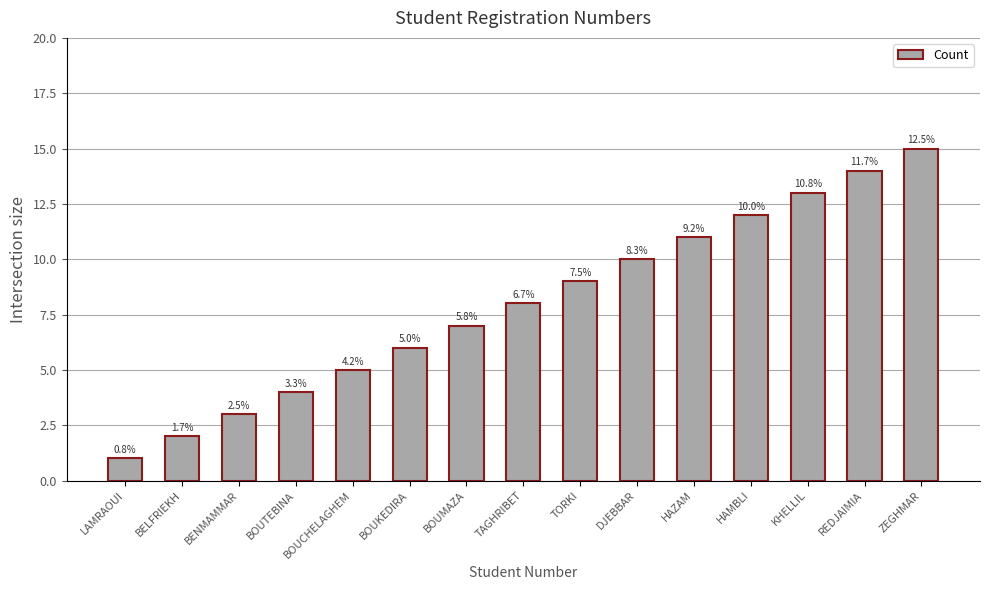

Which category has the highest value across all series?

ZEGHMAR